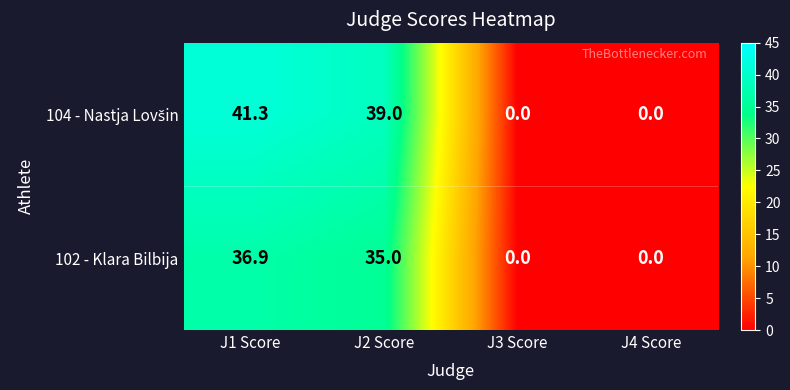

How many data points does each series have?

4